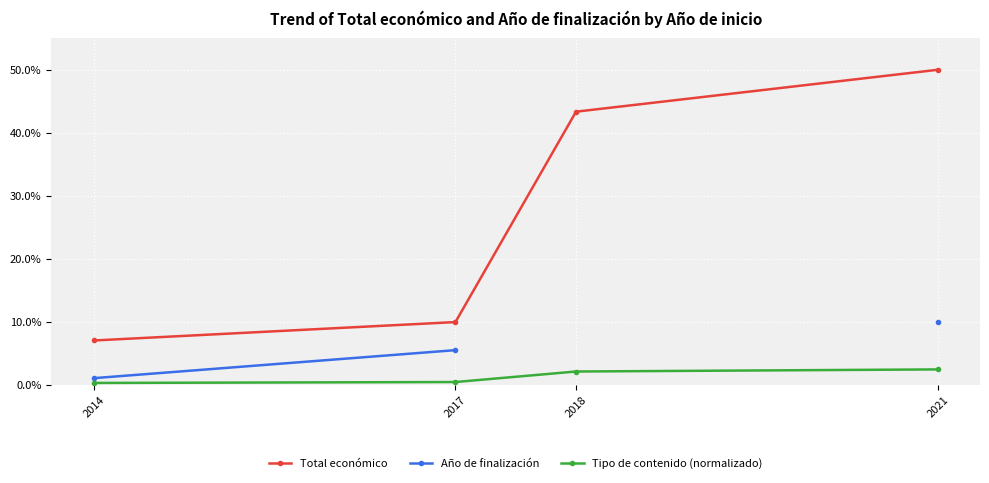

What is the difference between the highest and lowest values at 2018?

41.2